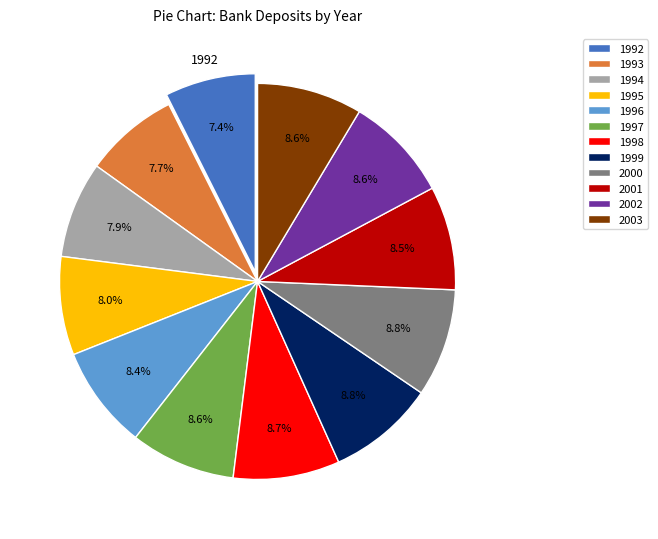

To the nearest percent, what portion does 2003 represent?

9%